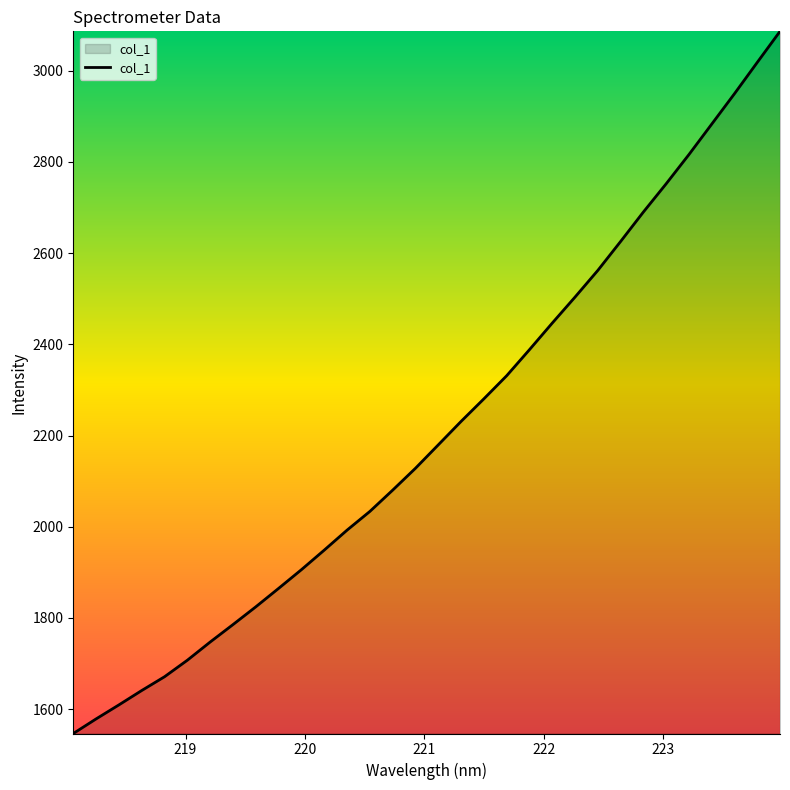

Count the number of values greater than 2179.

16